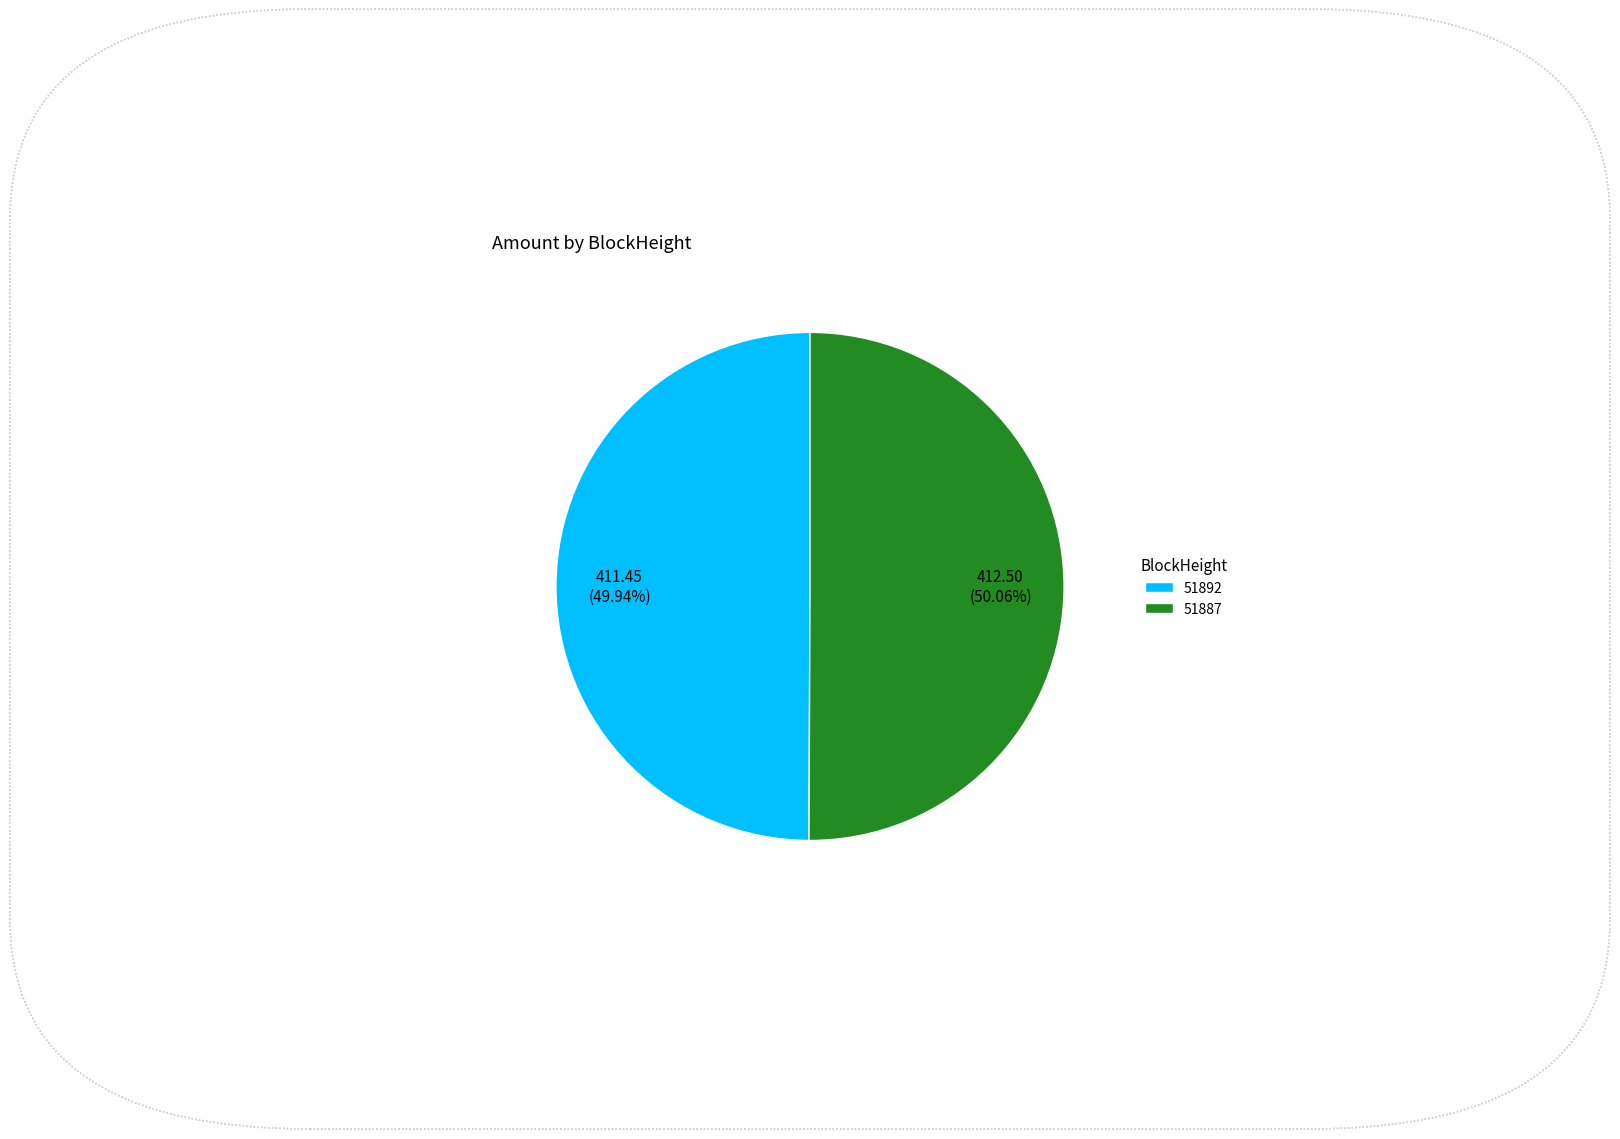

Does any single category account for the majority?

Yes